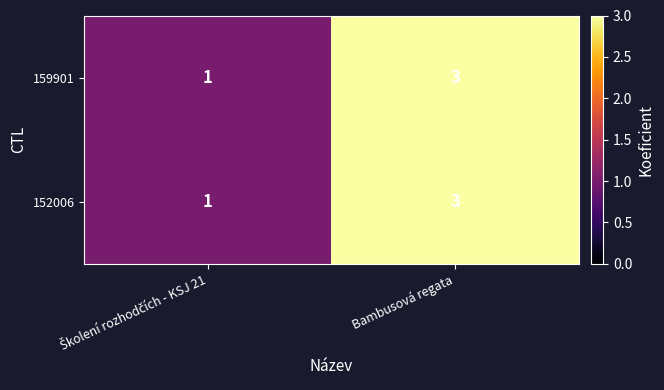

Reading left to right, extract all data points from this chart.

159901: 1	3
152006: 1	3